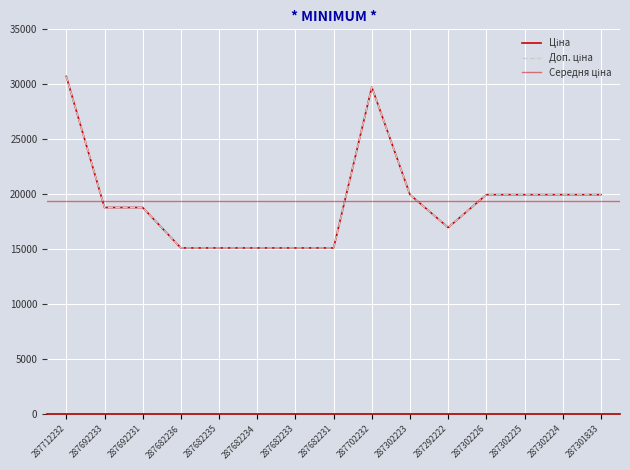

What is the minimum value for Ціна?

15120.0